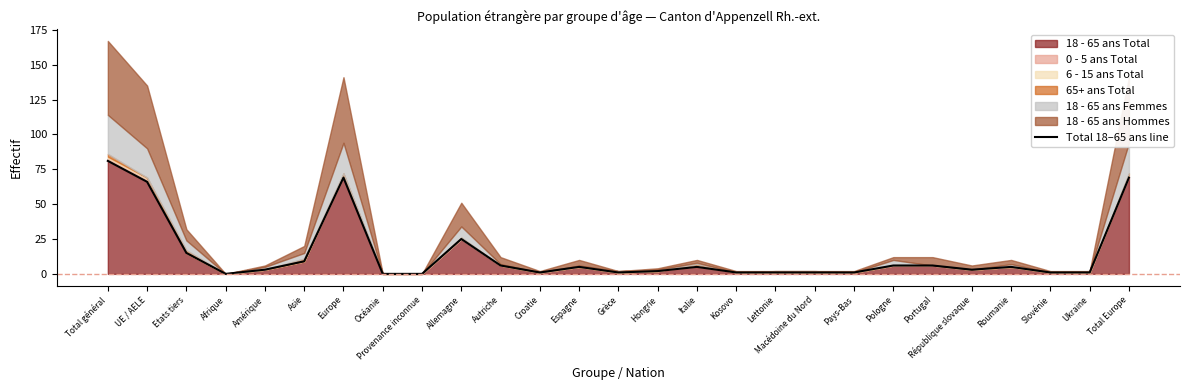

How many values are above zero?

24